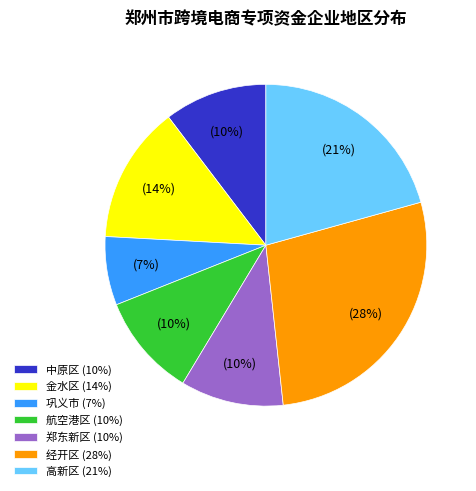

True or false: 金水区 accounts for 14% of the total.

True